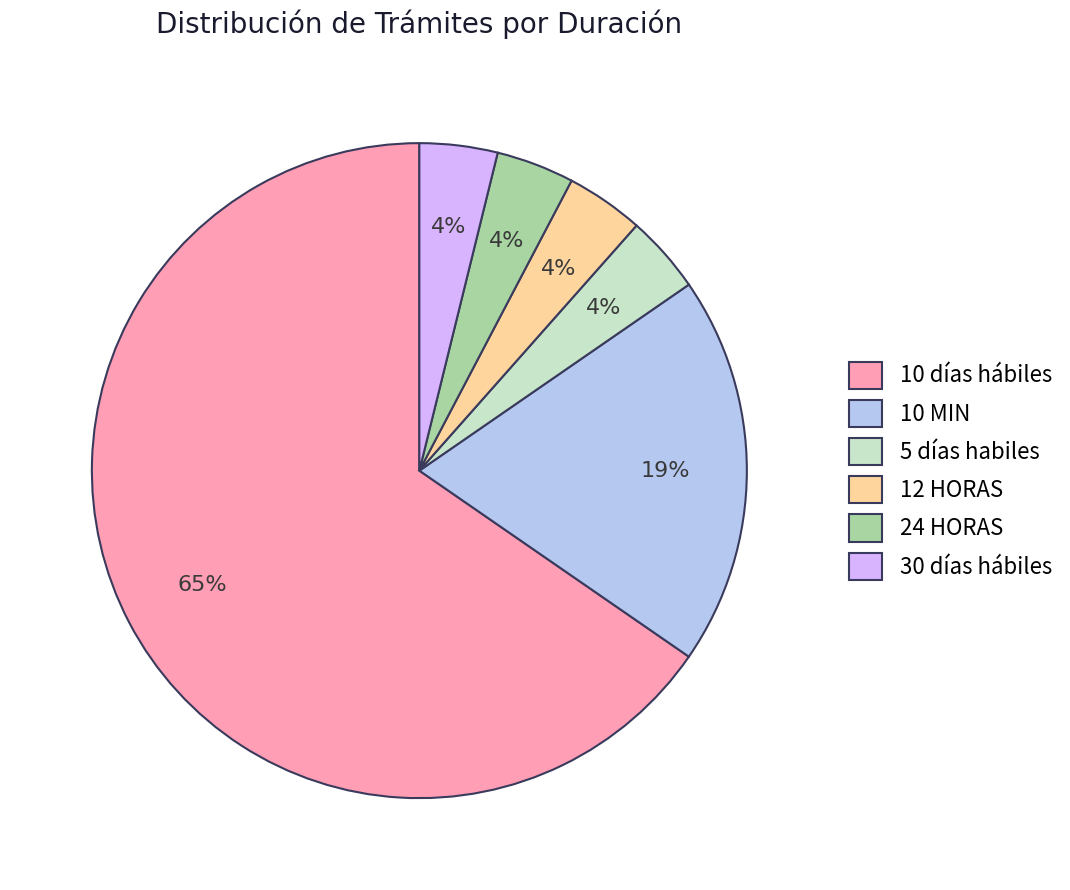

Which category has the biggest portion of the pie?

10 días hábiles